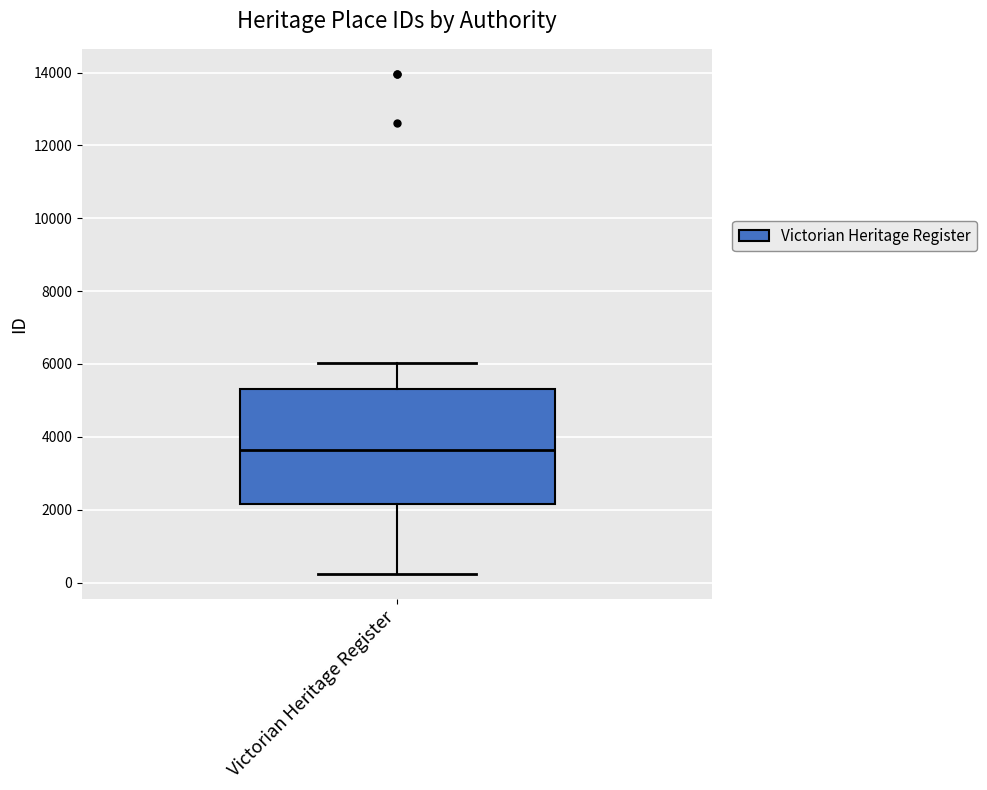

Where does the upper whisker of the box for Victorian Heritage Register end on the y-axis? The values are not printed on the chart, so give them approximately, as read against the axis.

6000